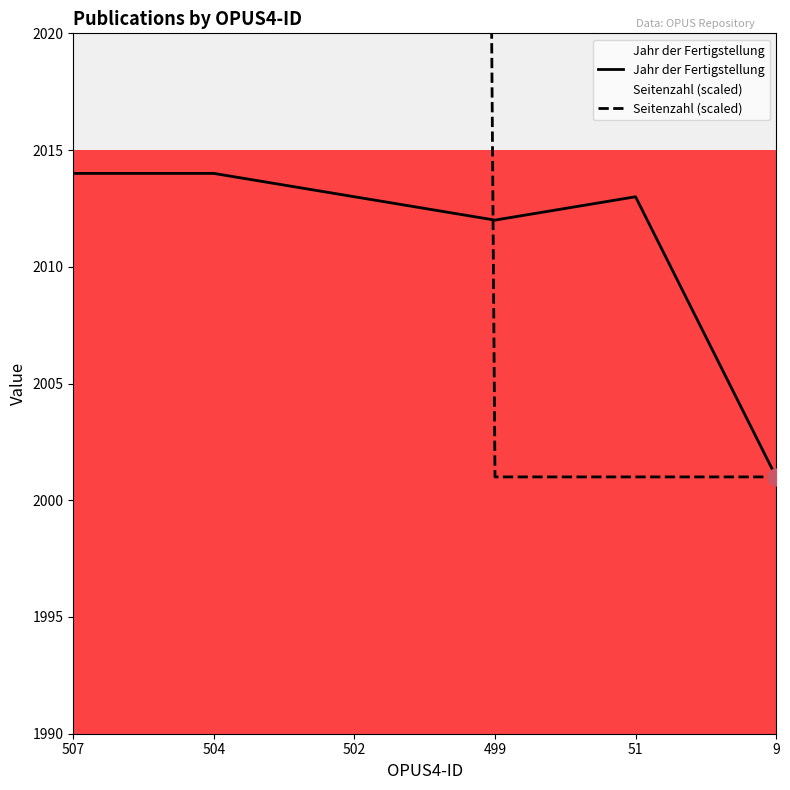

Which series reaches the maximum Y coordinate?

Seitenzahl (scaled)